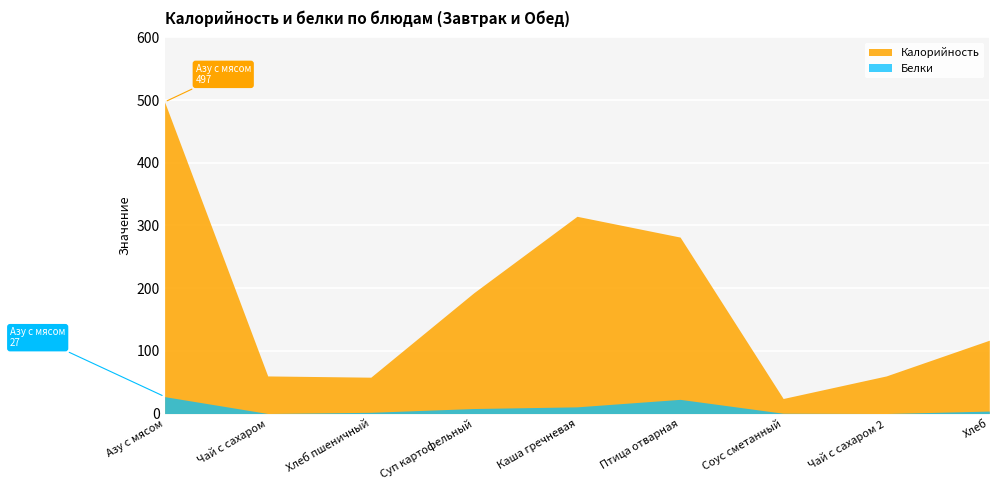

At which label does Калорийность first exceed 117?

Азу с мясом